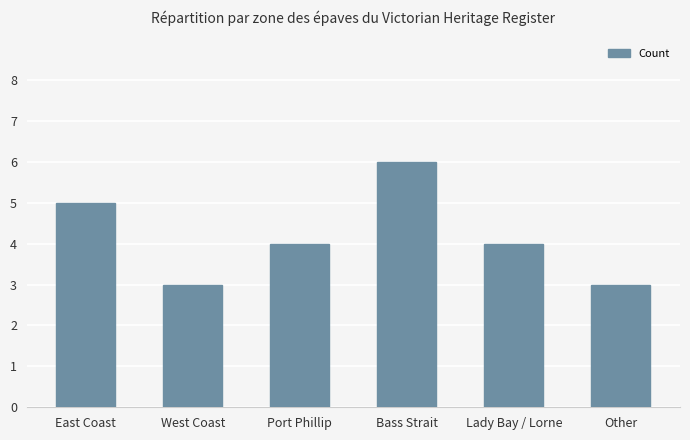

At which category does the chart reach its peak across all series?

Bass Strait